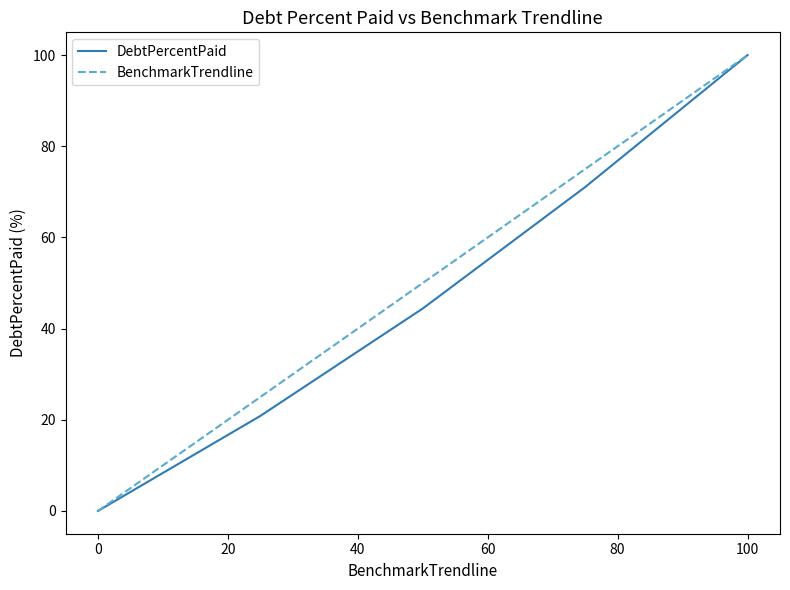

What is the greatest value displayed?

100.0